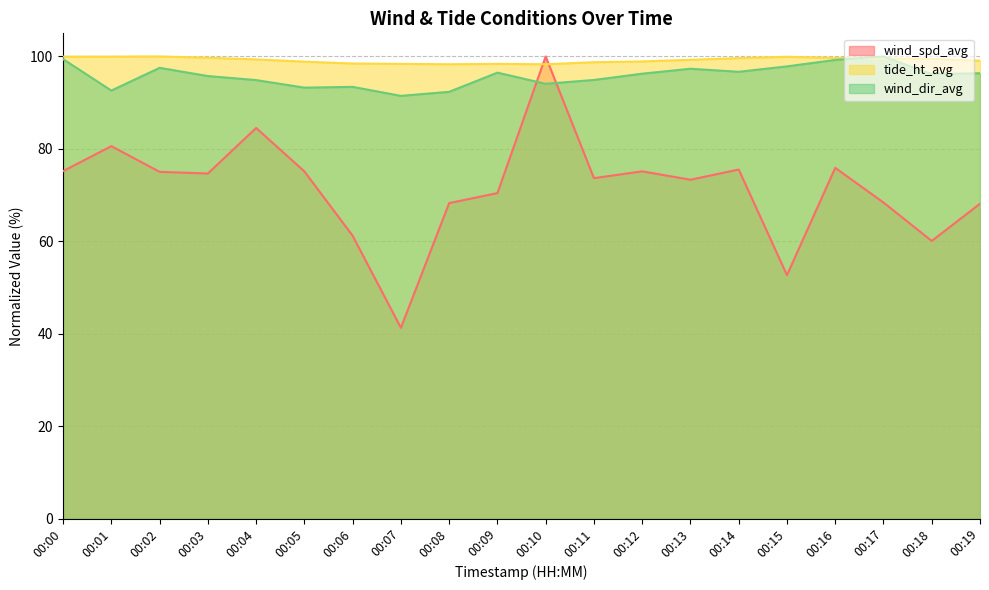

Where do wind_spd_avg and wind_dir_avg first cross each other?

00:09 and 00:10